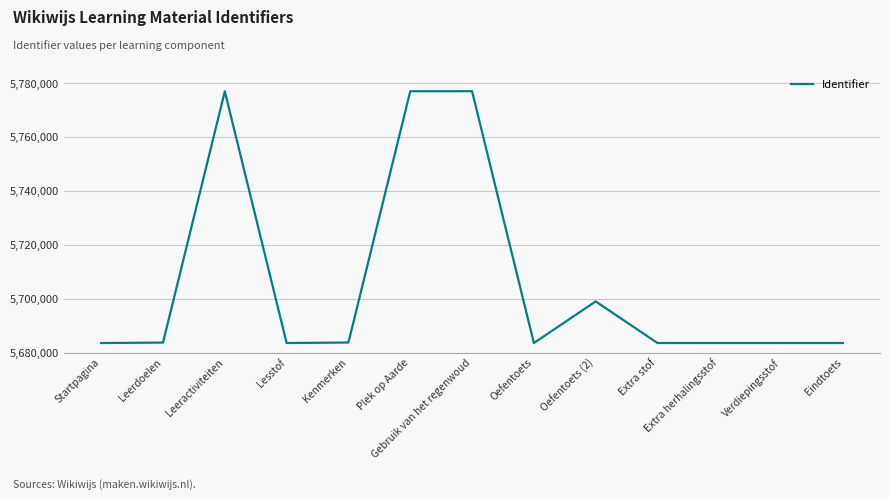

What is the change in value from Extra stof to Eindtoets?

+4